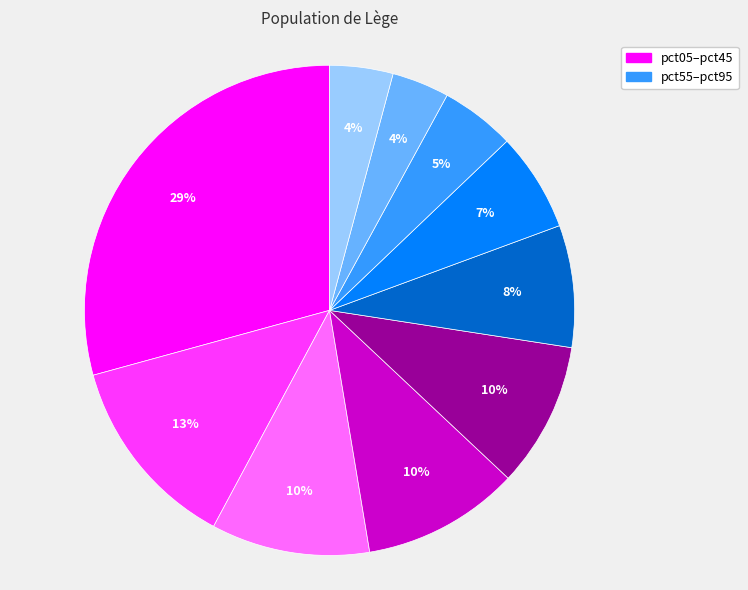

To the nearest percent, what is the difference between the largest and smallest slice percentages?

25%